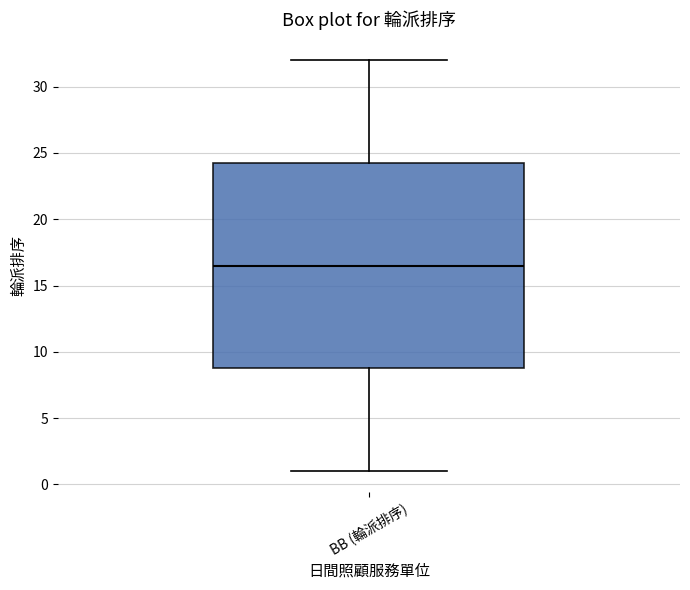

Transcribe this box plot: give where the median line is, the range the box spans, and where the two whiskers end, as read against the y-axis. The values are not printed on the chart, so give them approximately, as read against the axis.

median 16.5, box 9.0 to 24.5, whiskers 1.0 to 32.0